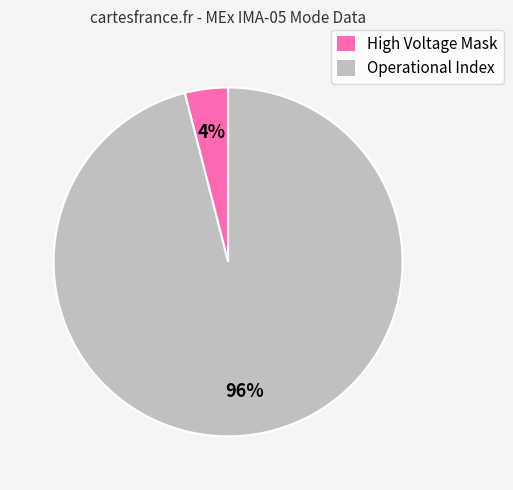

Does any single category account for the majority?

Yes